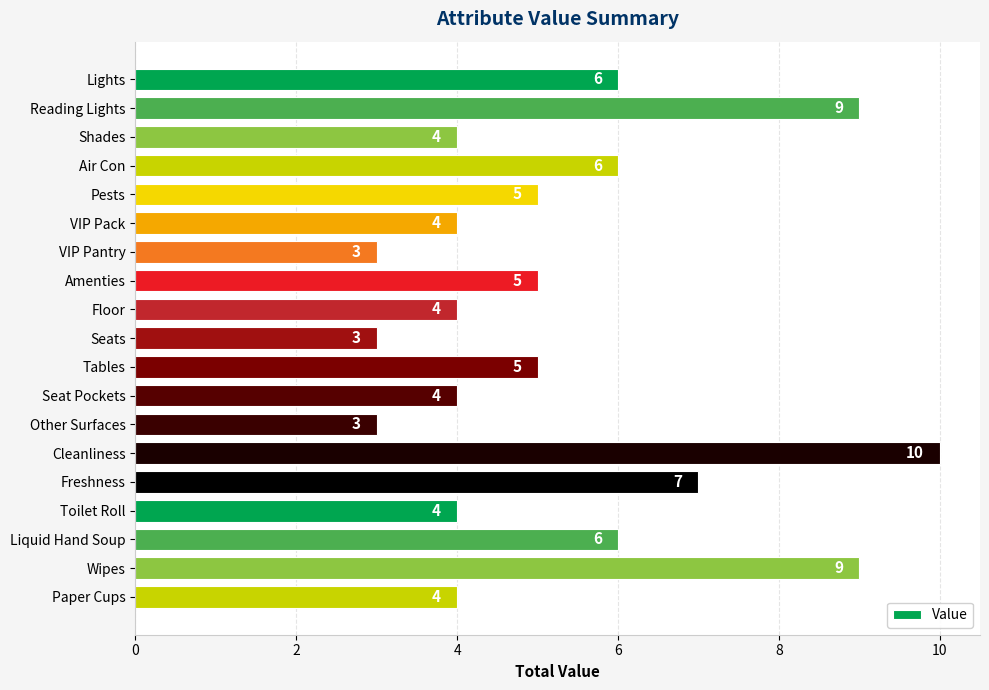

Reading top to bottom, transcribe all the data shown in this chart.

6	9	4	6	5	4	3	5	4	3	5	4	3	10	7	4	6	9	4